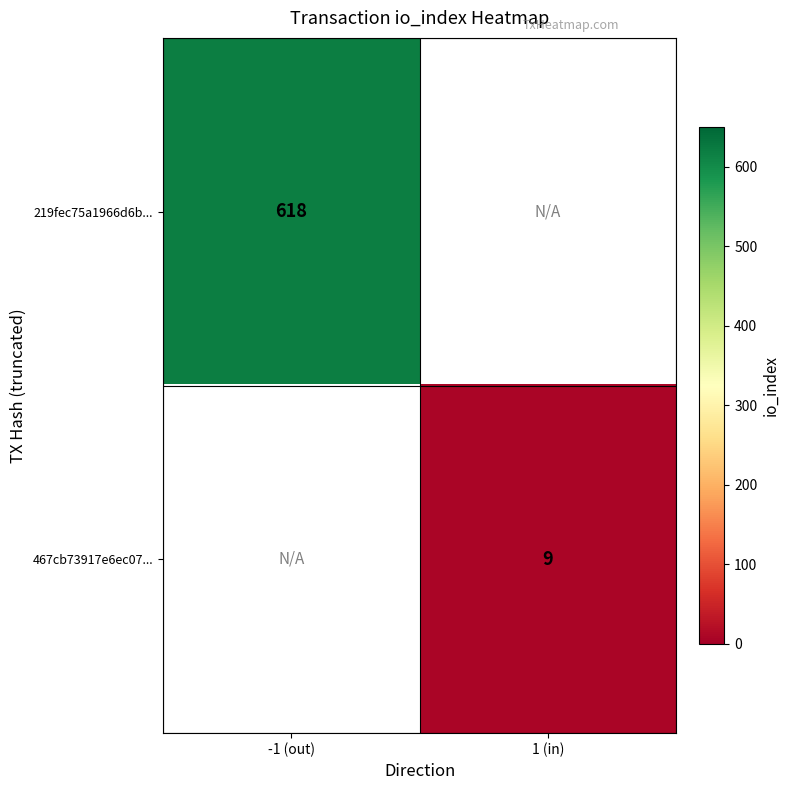

Which has a higher value, 1 (in) or -1 (out)?

-1 (out)